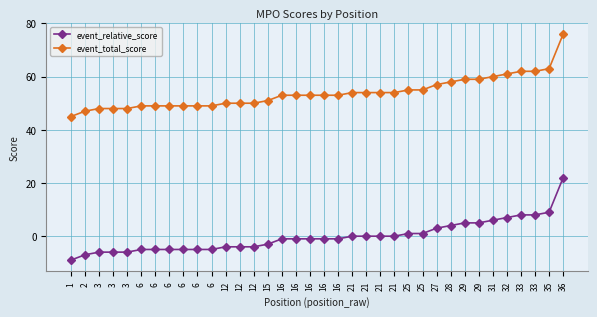

What is the difference between the highest and lowest values at 21?

54